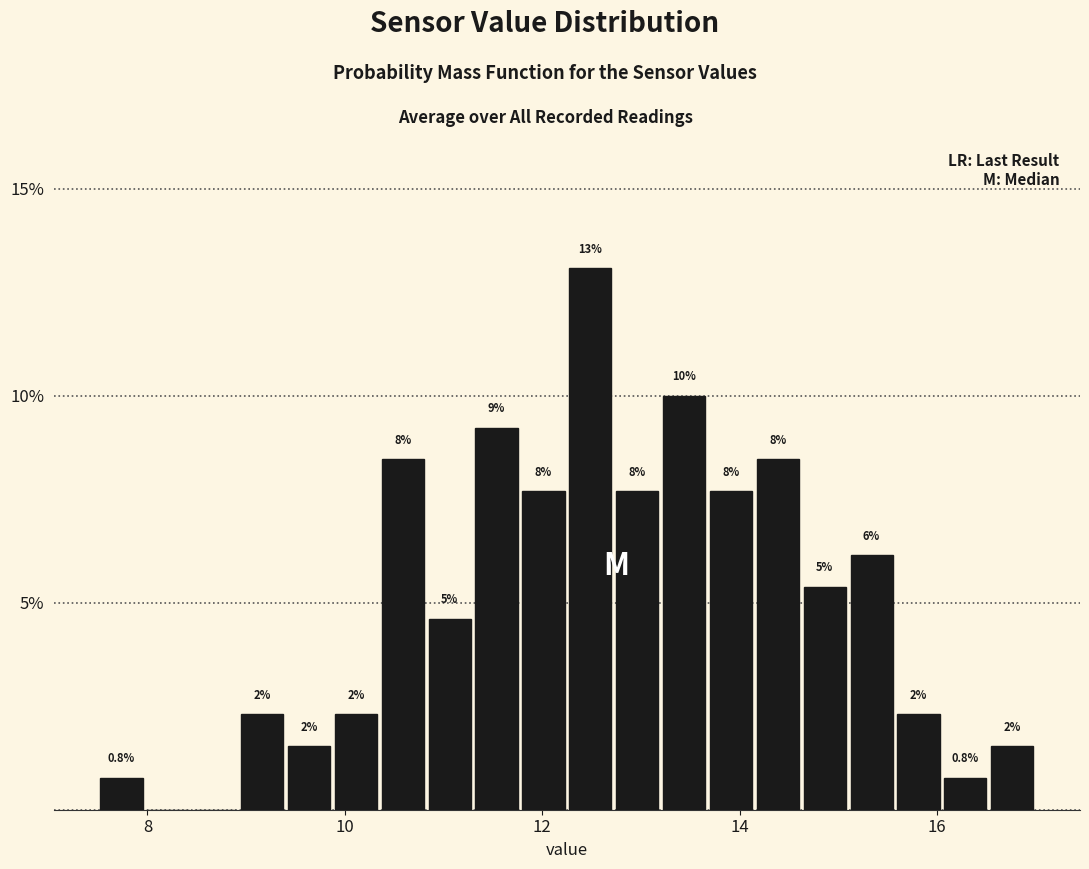

Read against the x-axis, roughly where is the centre of the tallest bar?

12.4